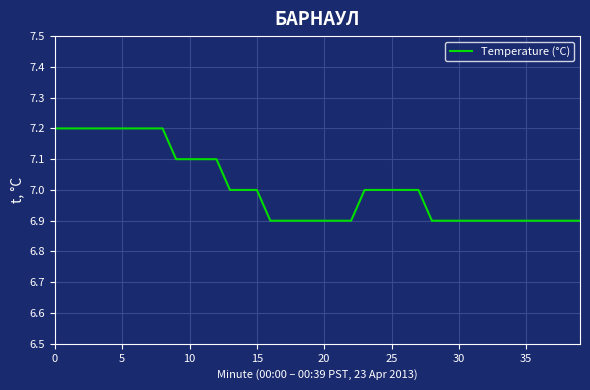

What is the difference between the maximum and minimum values?

0.3